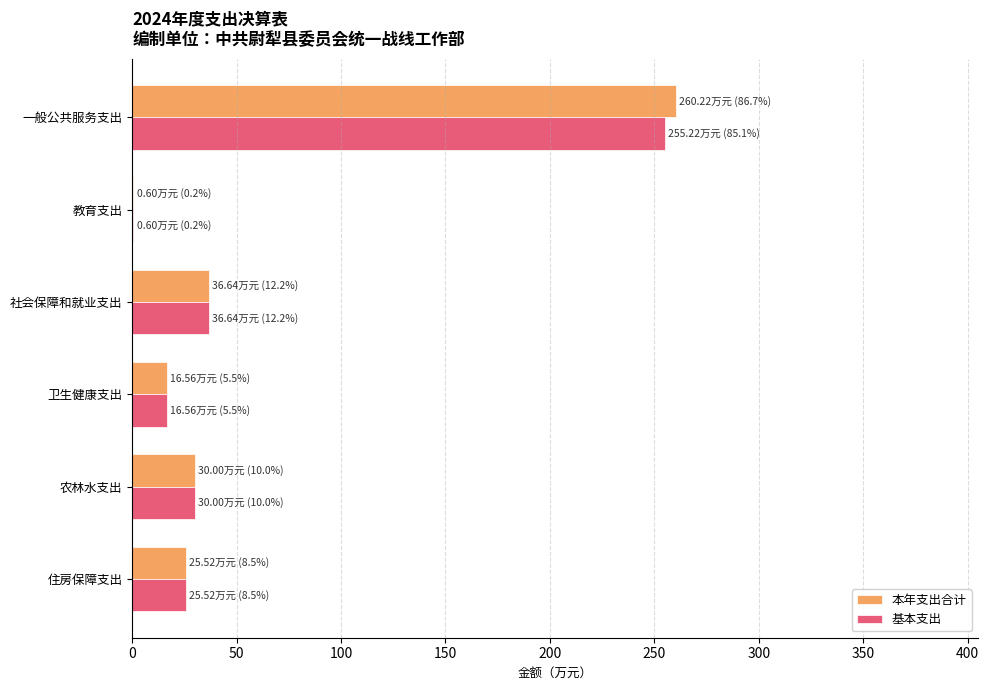

What is the maximum value shown in the chart?

260.2